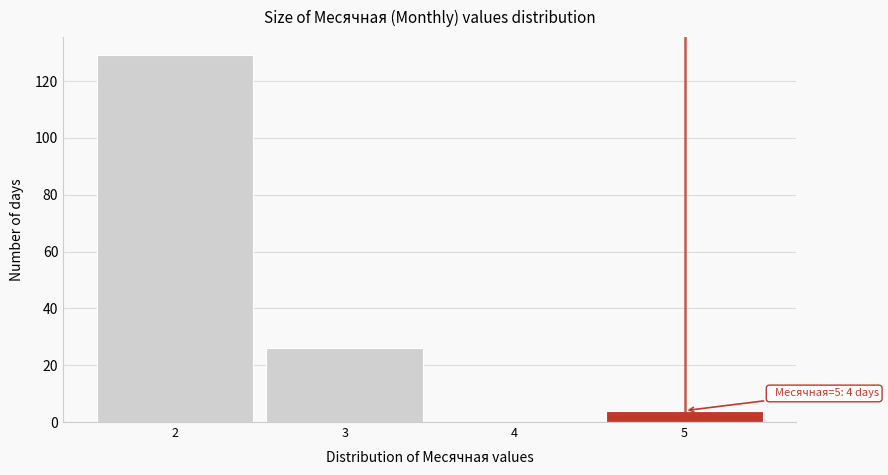

Over which range of the x-axis is the bar tallest?

1.5 to 2.5